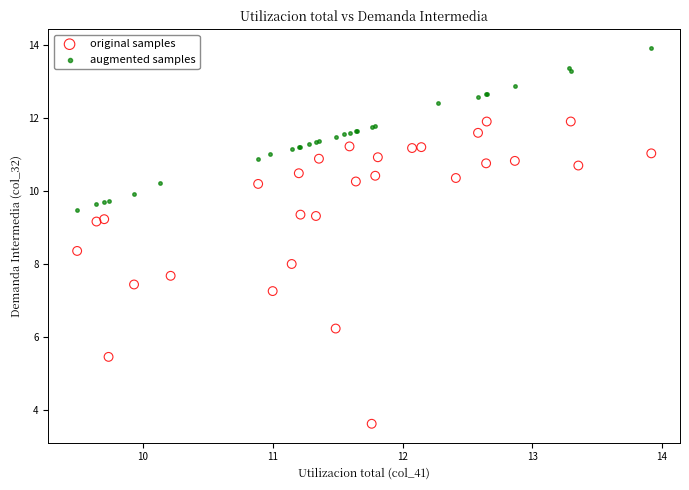

Which series reaches the minimum Y coordinate?

original samples